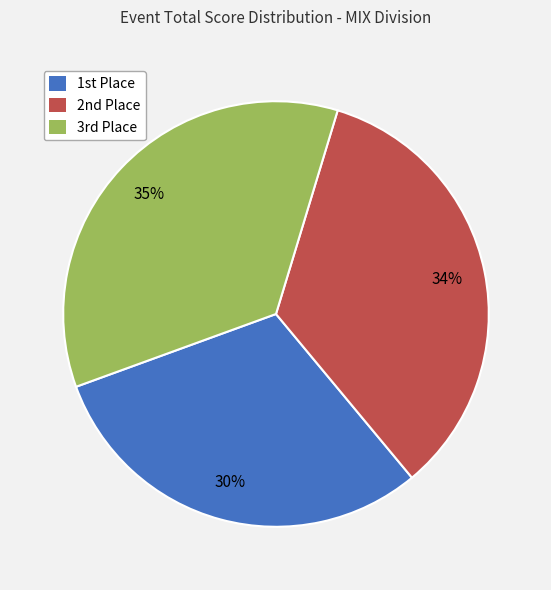

To the nearest percent, what is the average slice percentage?

33%